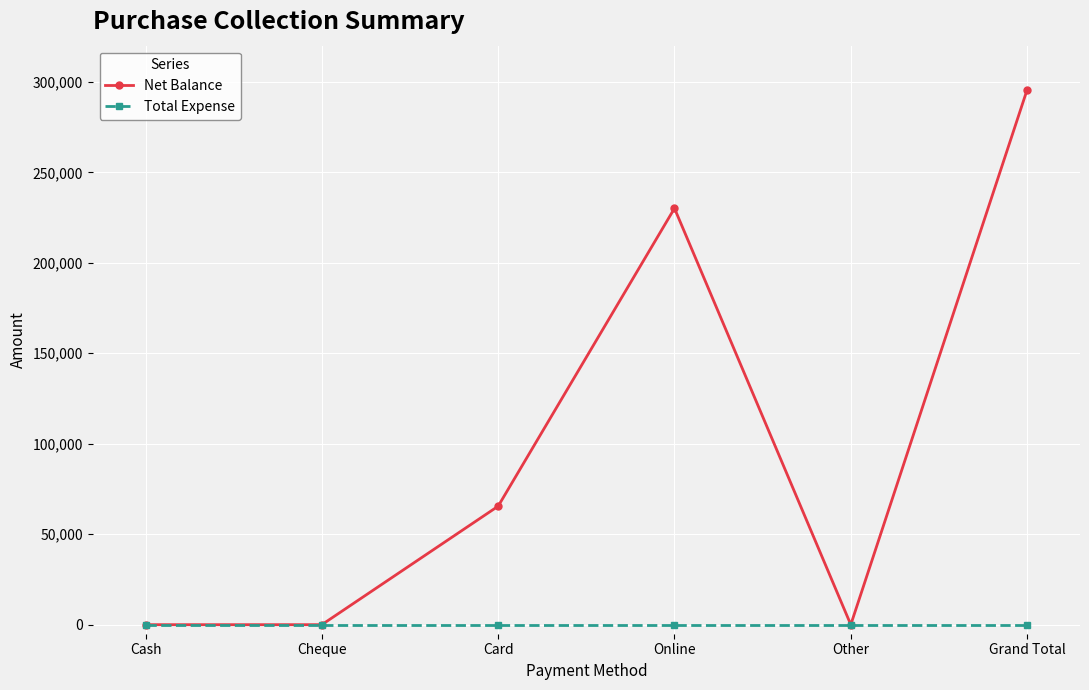

What position from the right is Card?

4